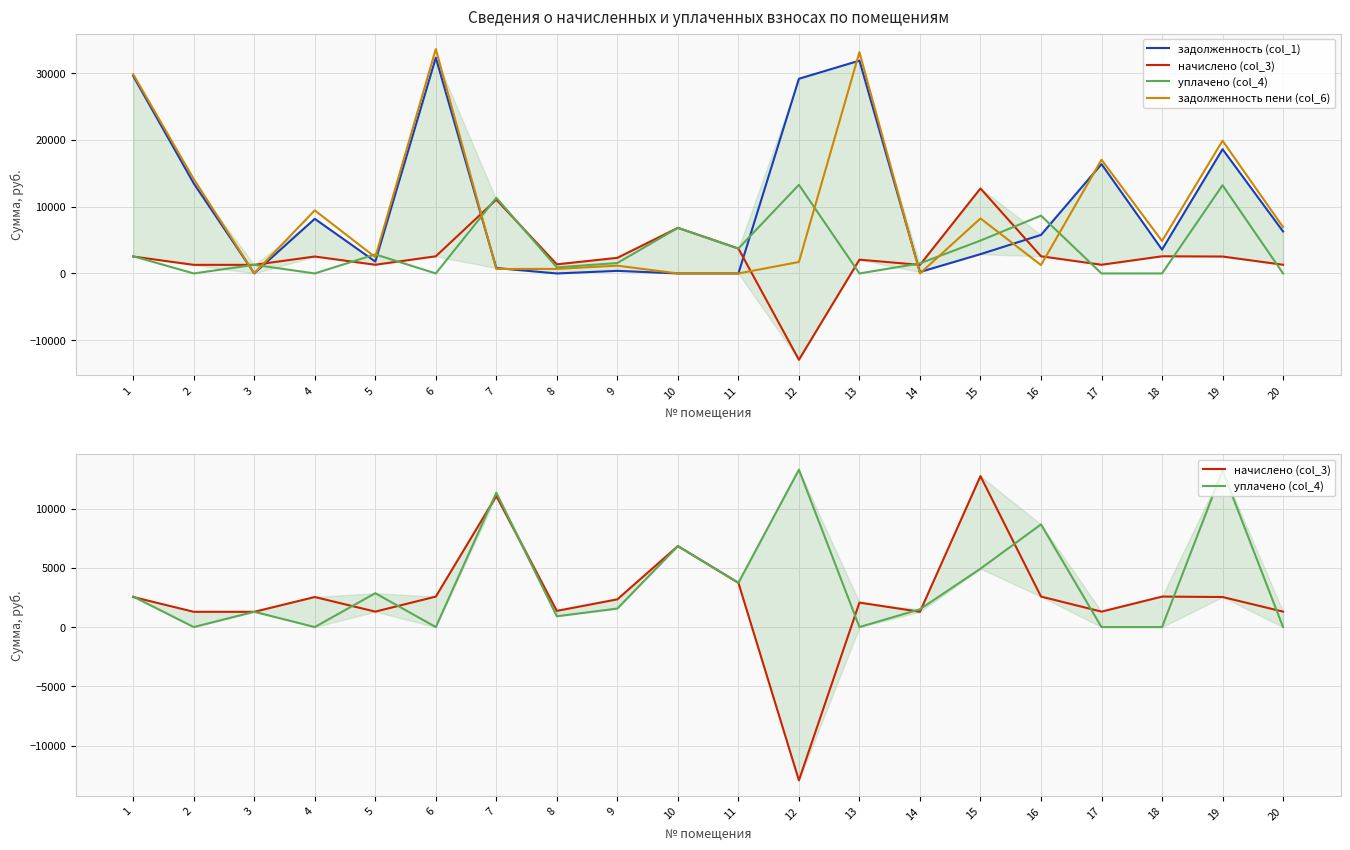

What is the highest value of the задолженность (col_1) series?

32316.0